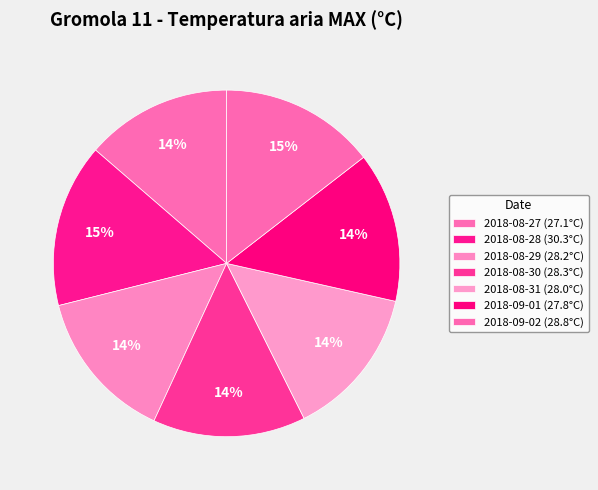

To the nearest percent, what portion does 2018-08-28 represent?

15%